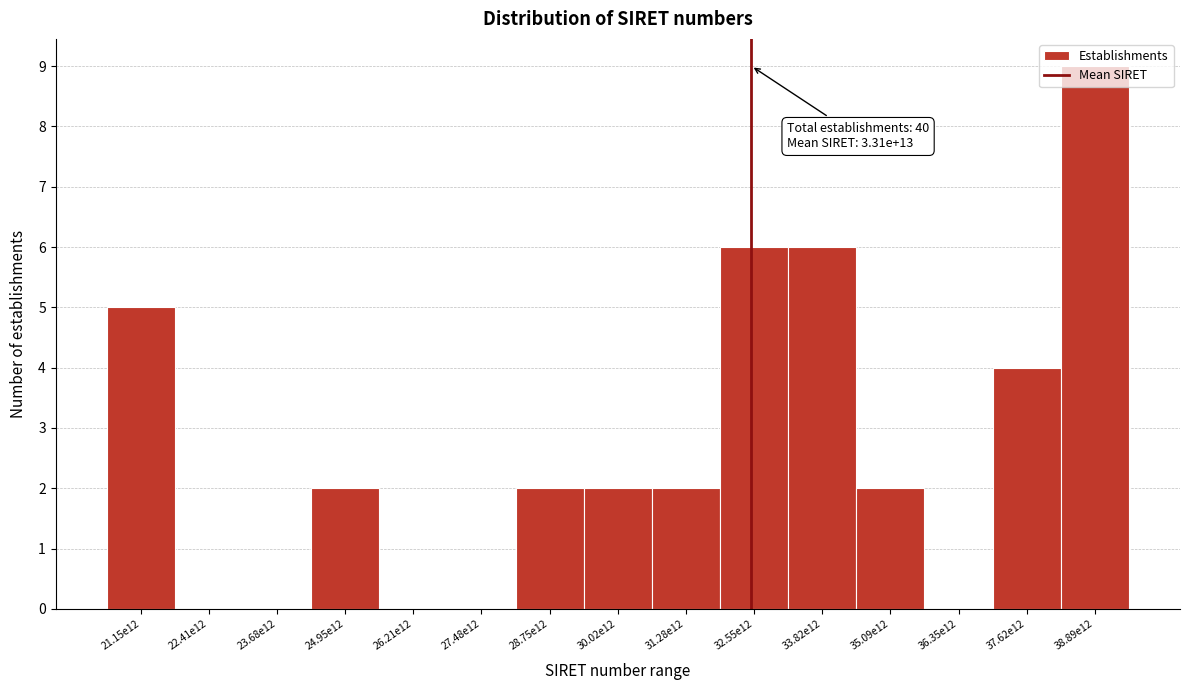

What is the maximum value shown in the chart?

9